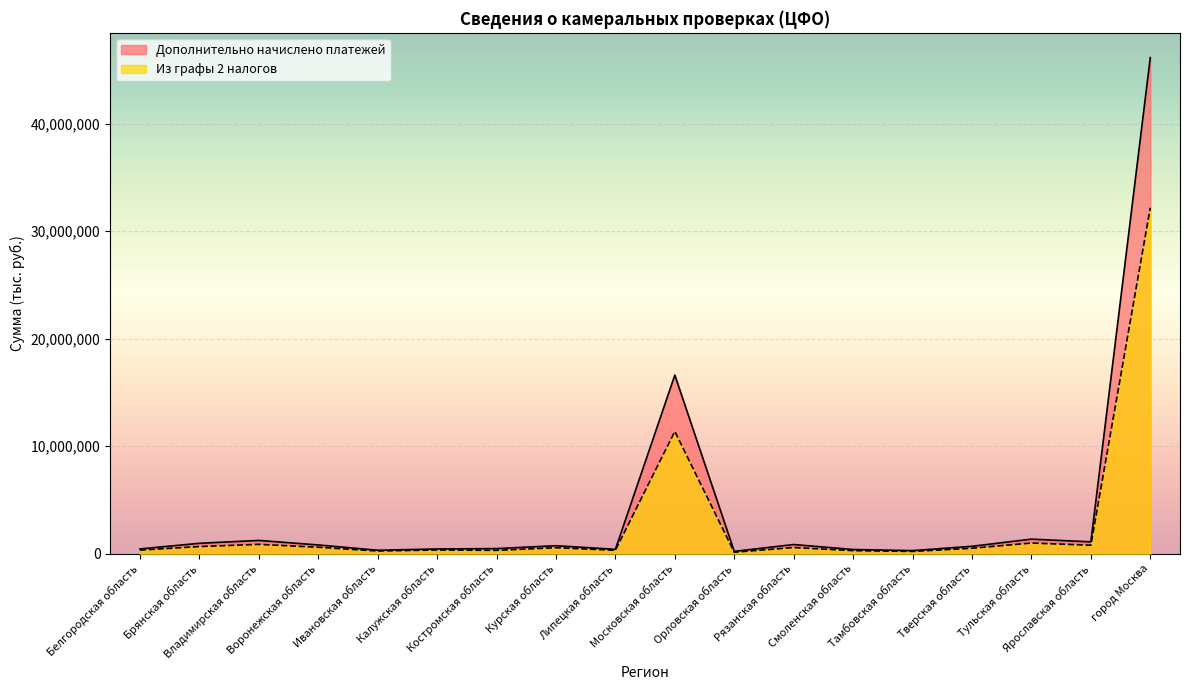

What position from the right is Орловская область?

8